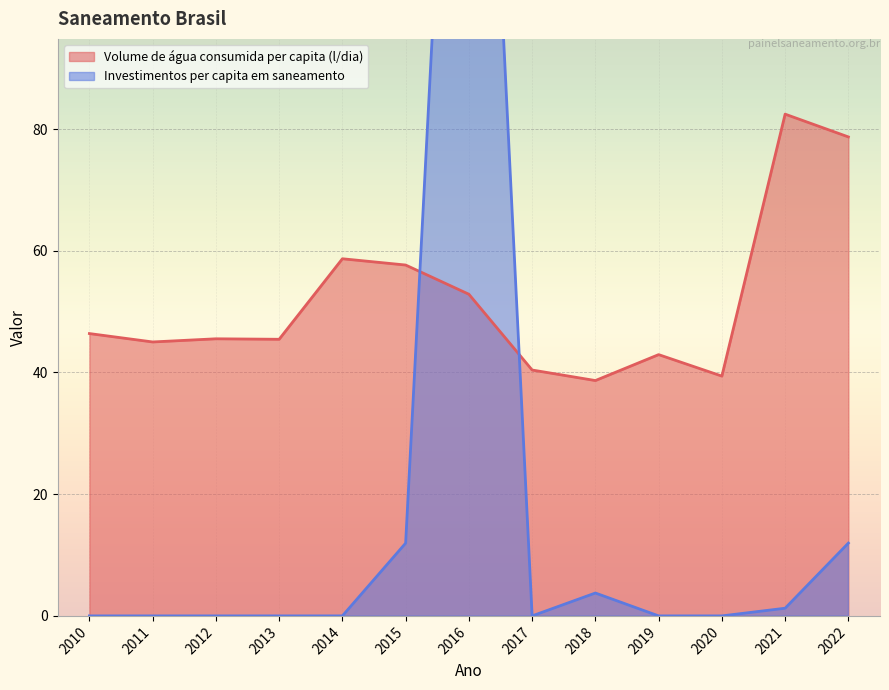

Between which two adjacent categories do Volume de água consumida per capita (l/dia) and Investimentos per capita em saneamento first intersect?

2015 and 2016